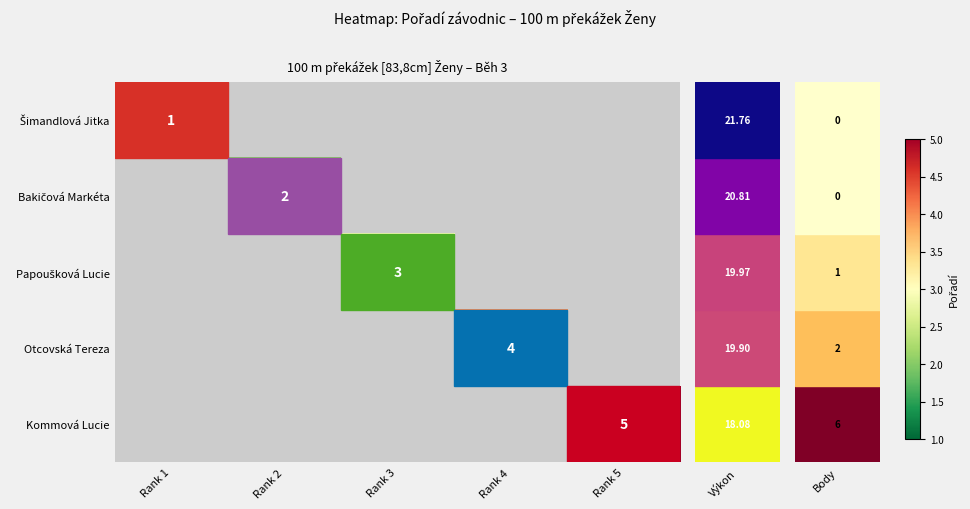

Is it true that Otcovská Tereza equals 5 at Rank 4?

False